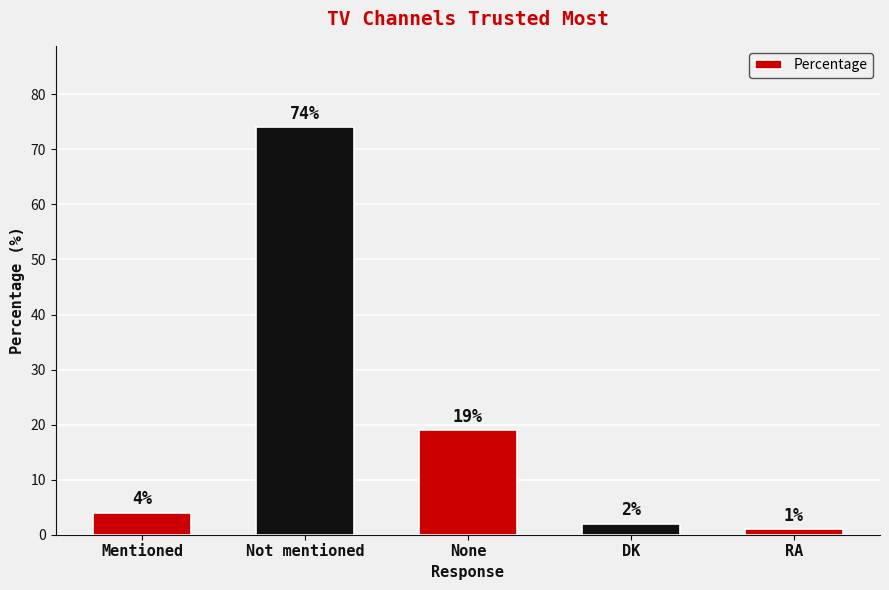

List the labels in order of value, smallest first.

RA, DK, Mentioned, None, Not mentioned